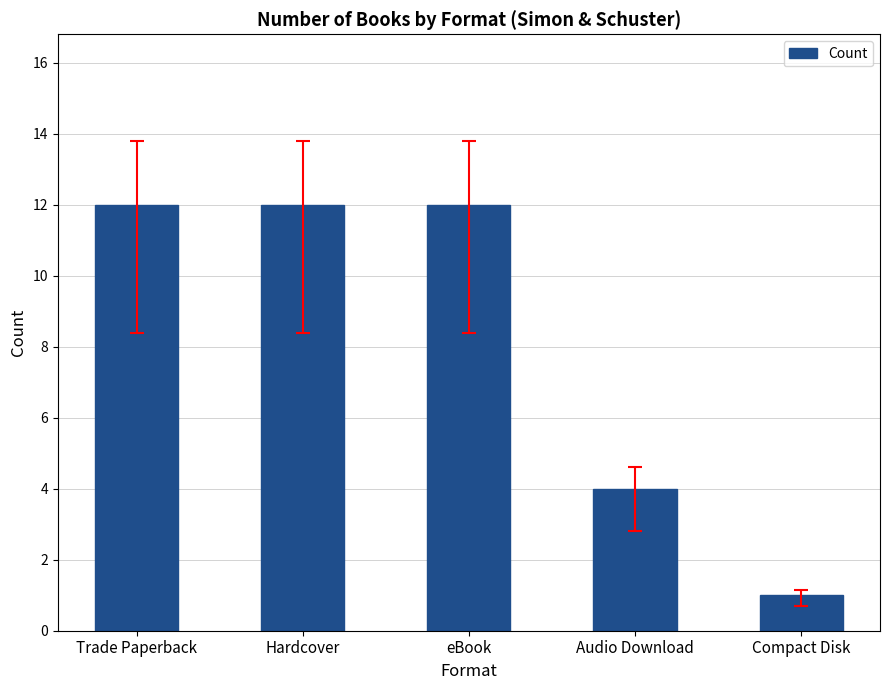

What is the greatest value displayed?

12